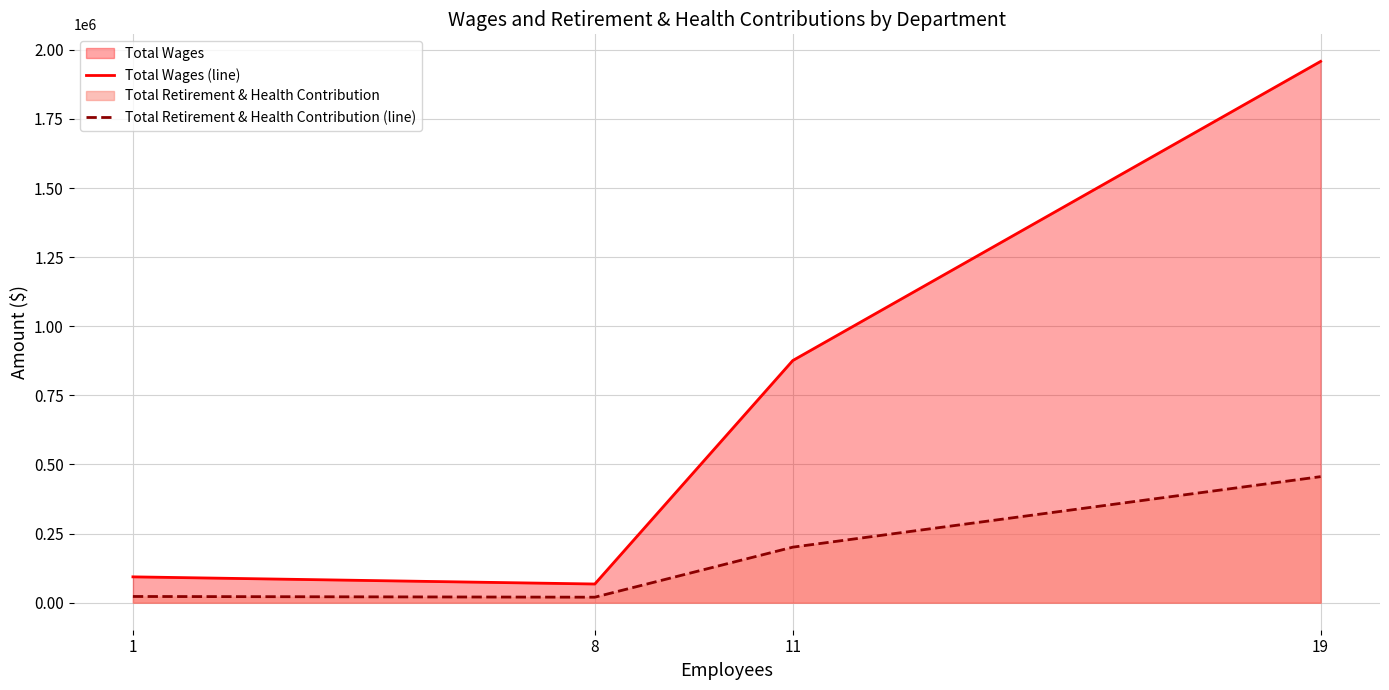

What is the smallest value displayed?

19769